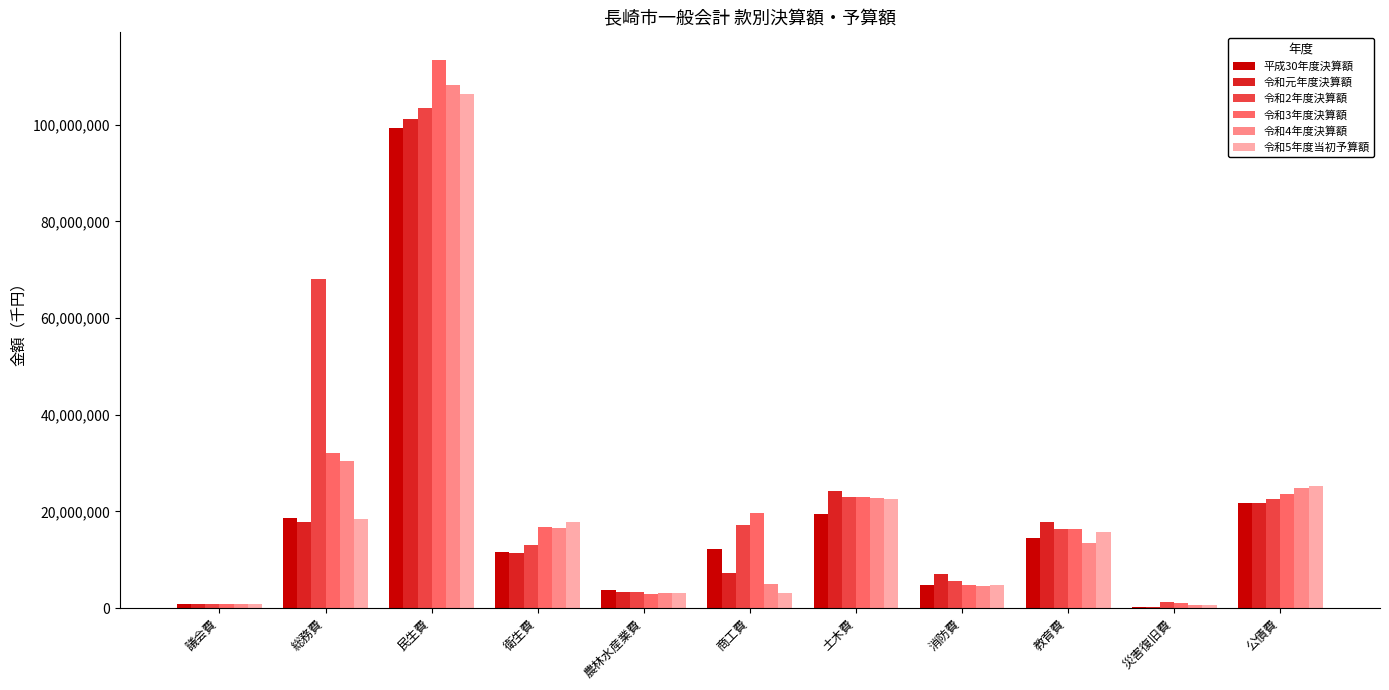

Where is 令和元年度決算額 nearest to the value 50716332?

土木費